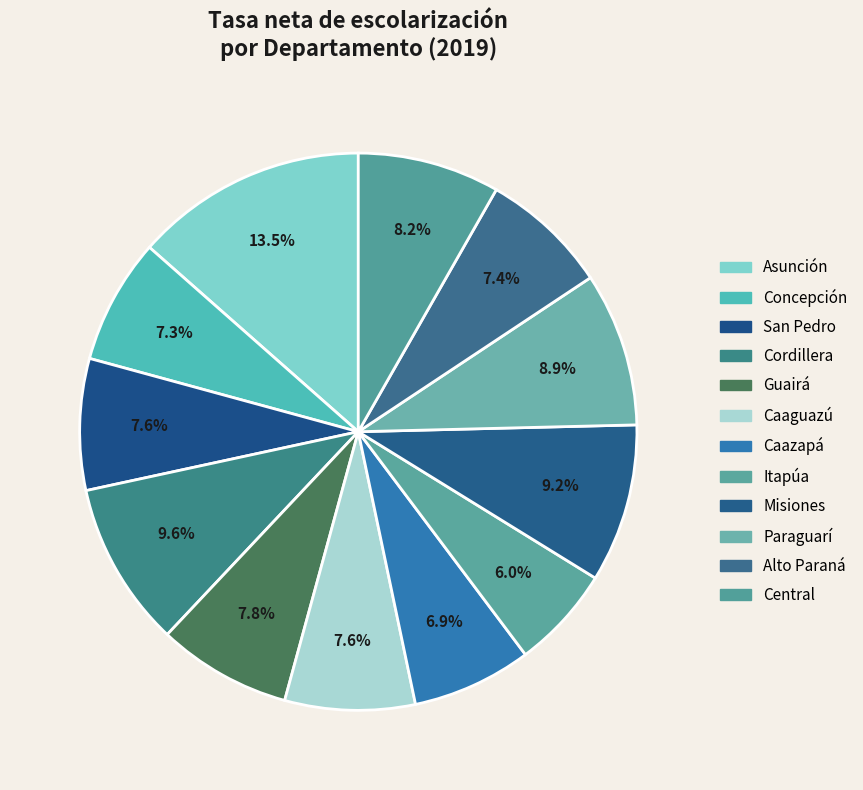

How many slices are in this pie chart?

12